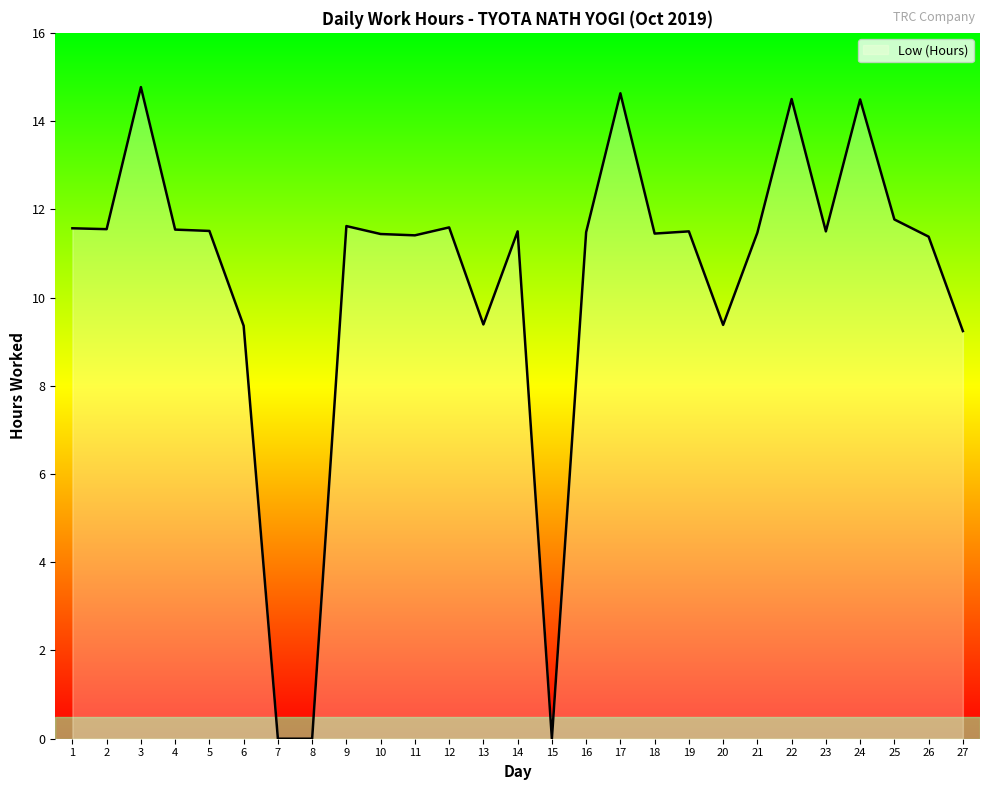

Between 22 and 18, which is larger?

22